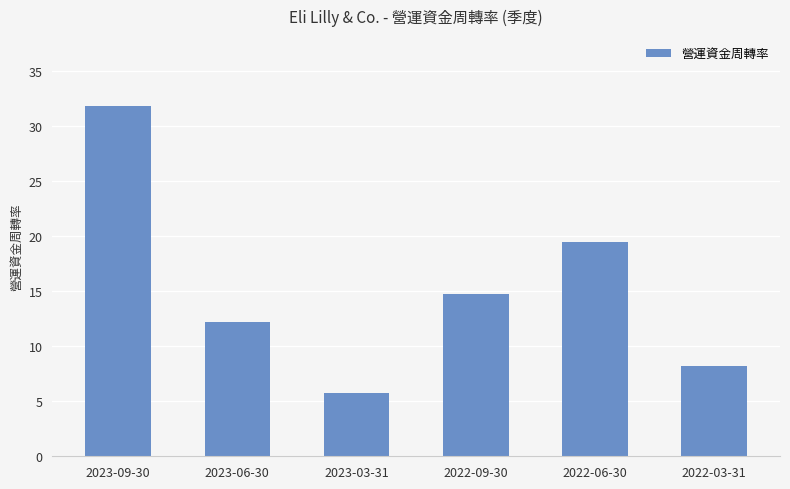

Approximately how many times larger is the value at 2022-06-30 compared to 2023-03-31?

3.4